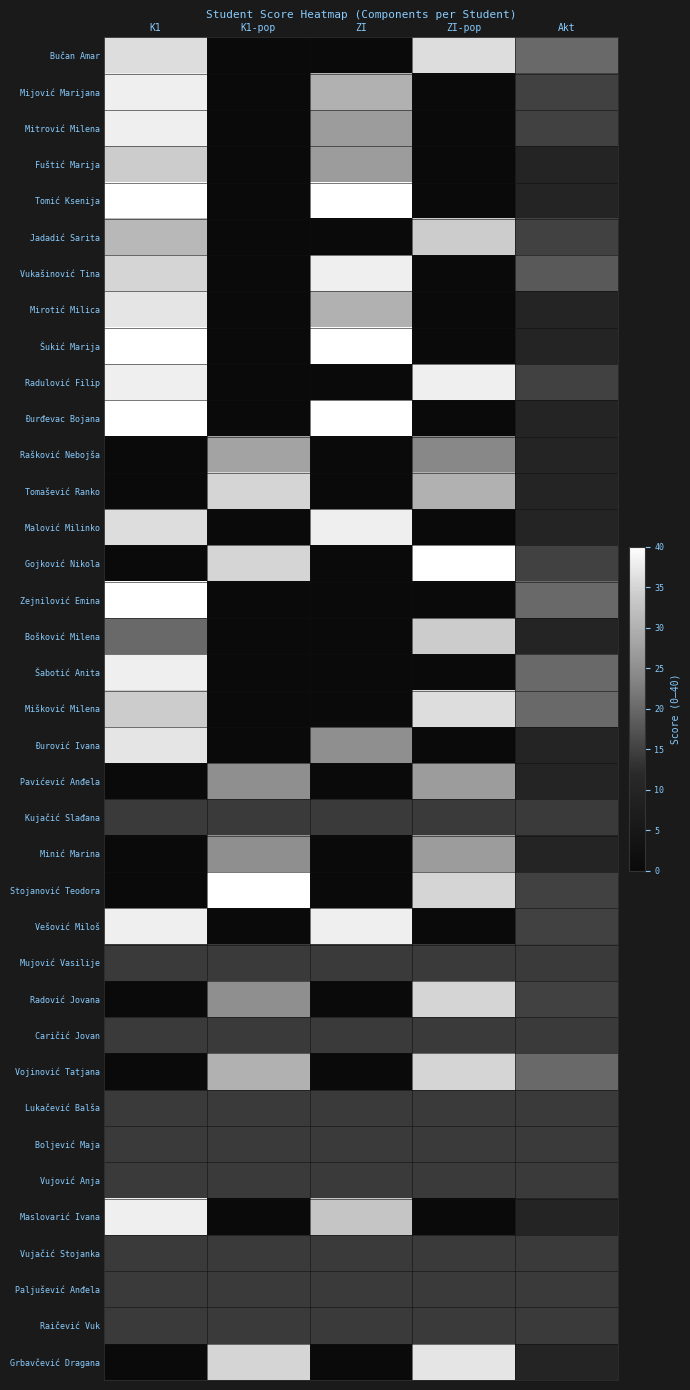

How many data points in Bučan Amar are above 20?

2